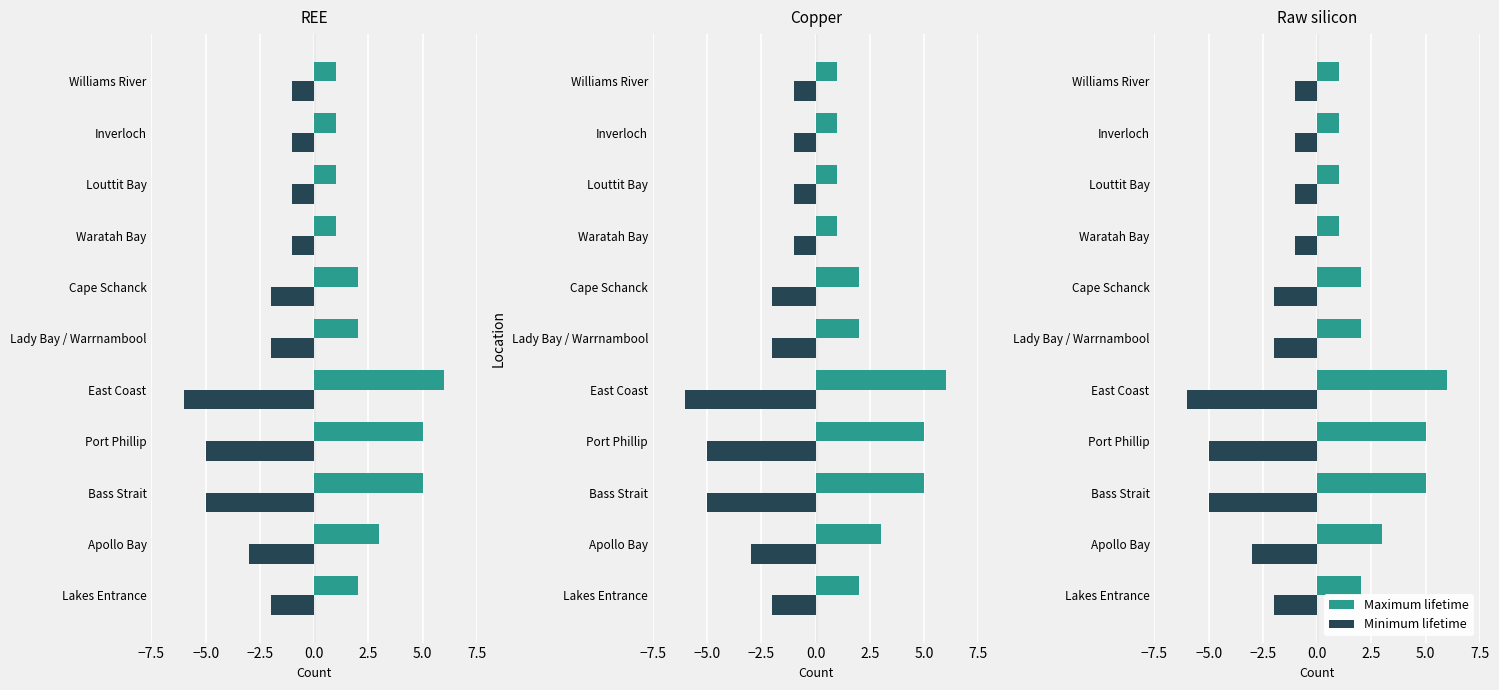

What is the sum of all Maximum lifetime values?

29